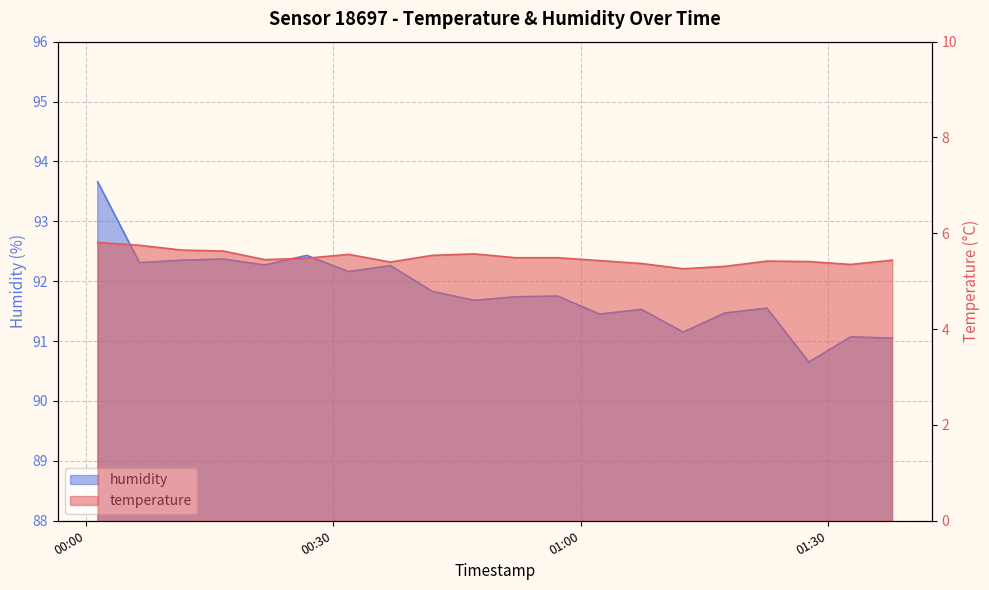

True or false: humidity and temperature cross at least once.

False